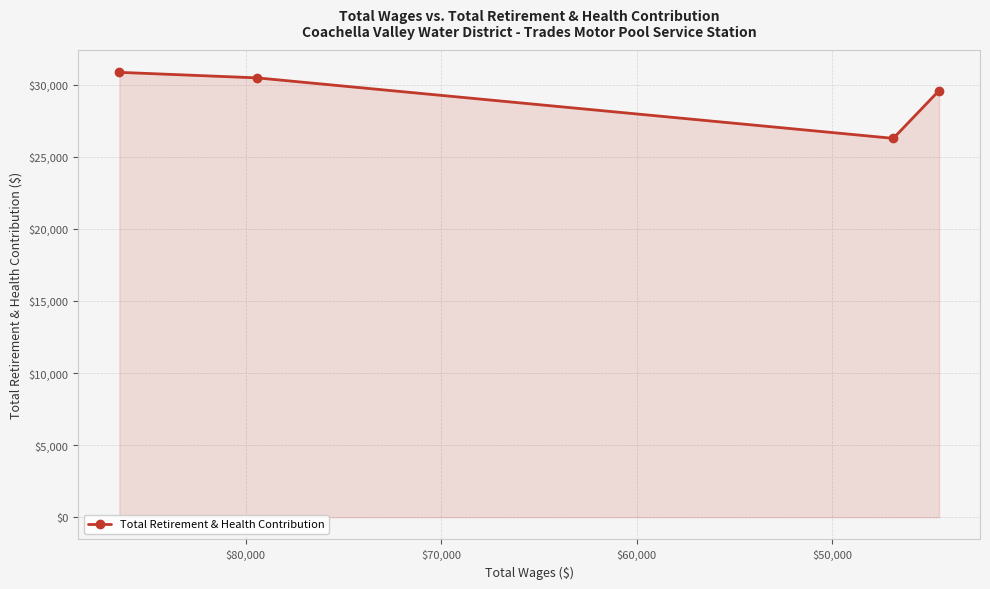

How many lines are shown in the chart?

1